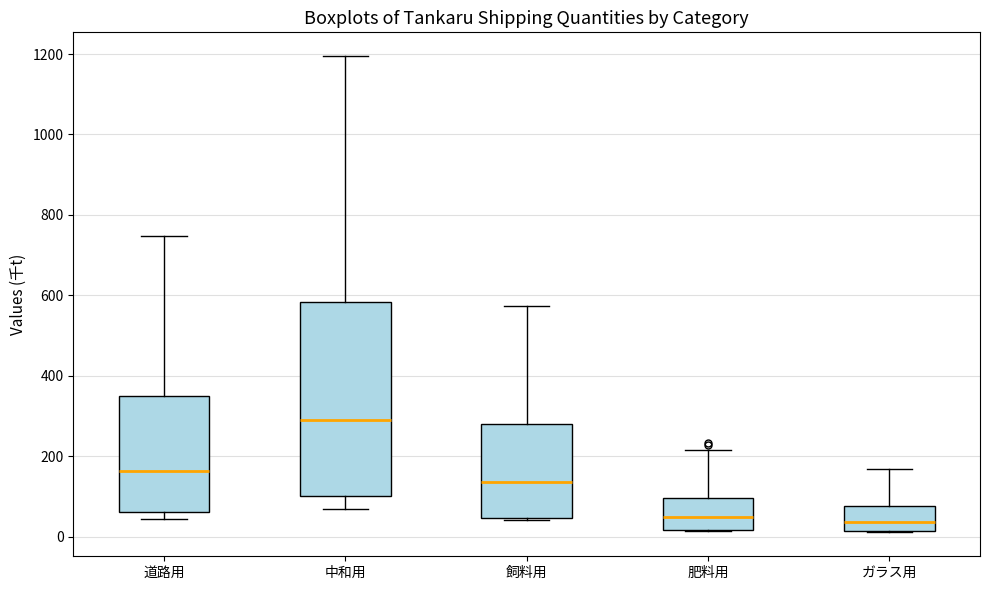

Which box is the tallest, from its lower edge to its upper edge?

中和用